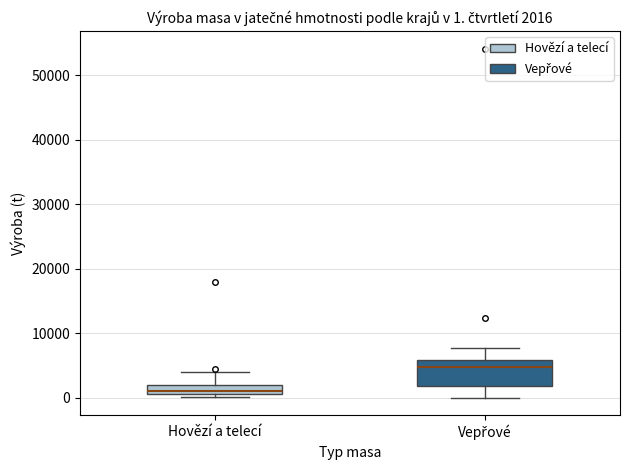

Which box's median line is the highest?

Vepřové